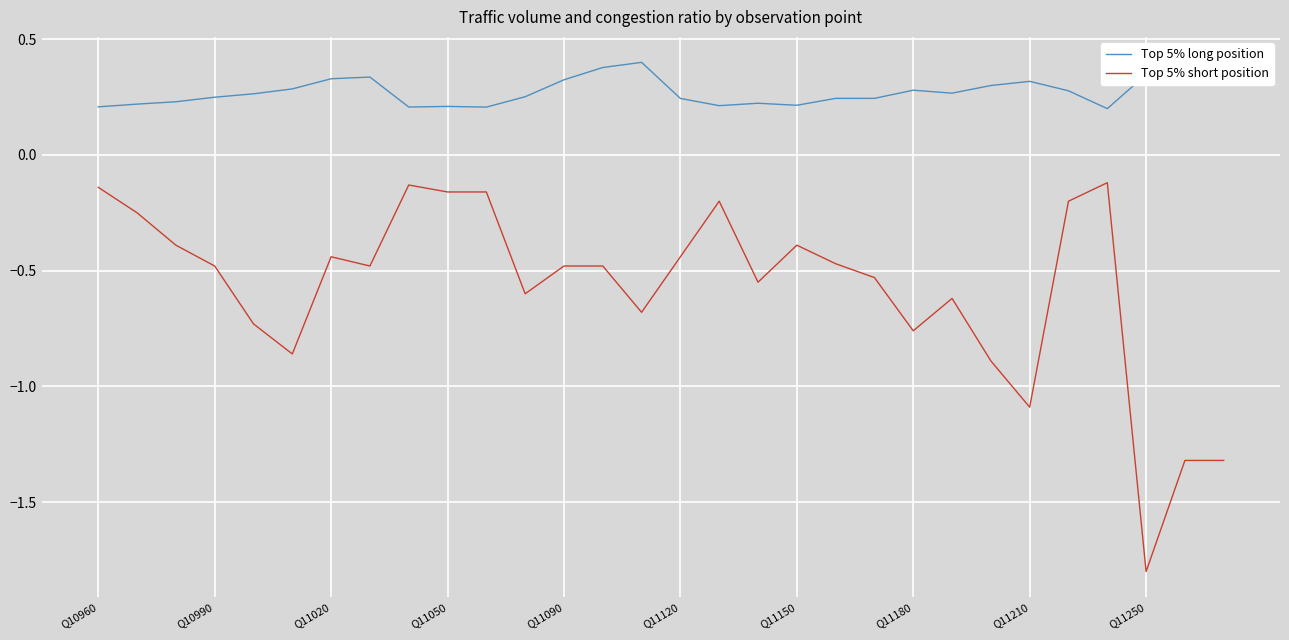

True or false: Top 5% short position and Top 5% long position cross at least once.

False